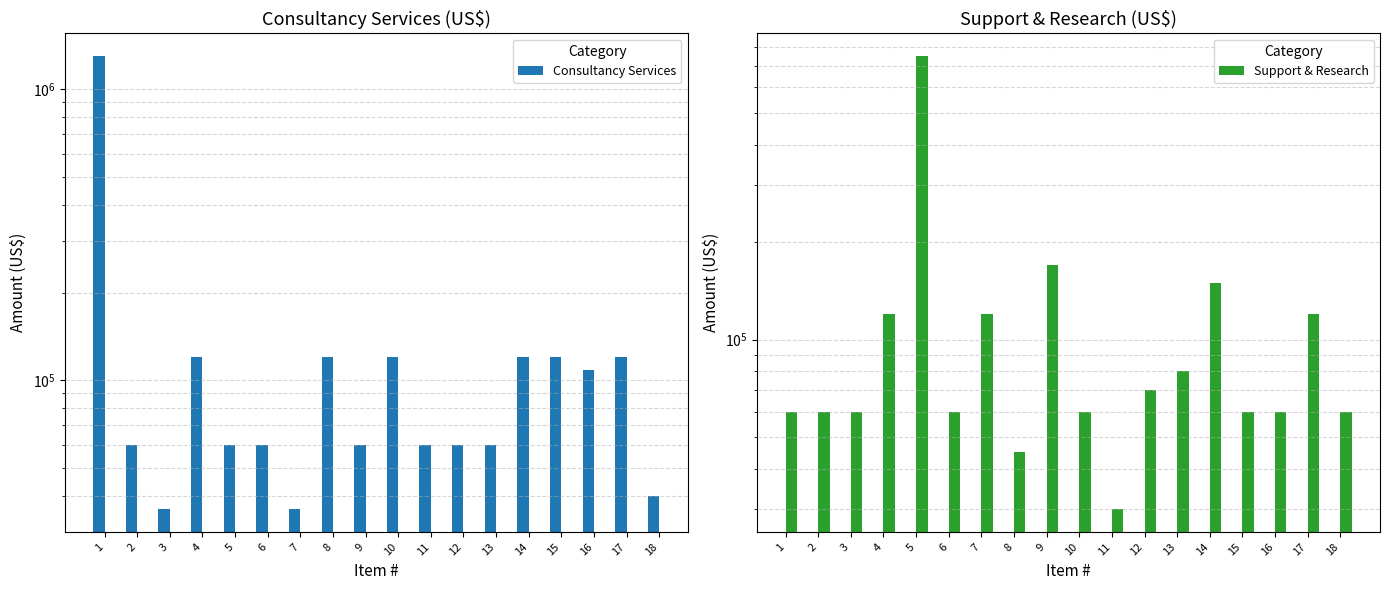

What is the difference between the maximum and minimum values in the Support & Research series?

720000